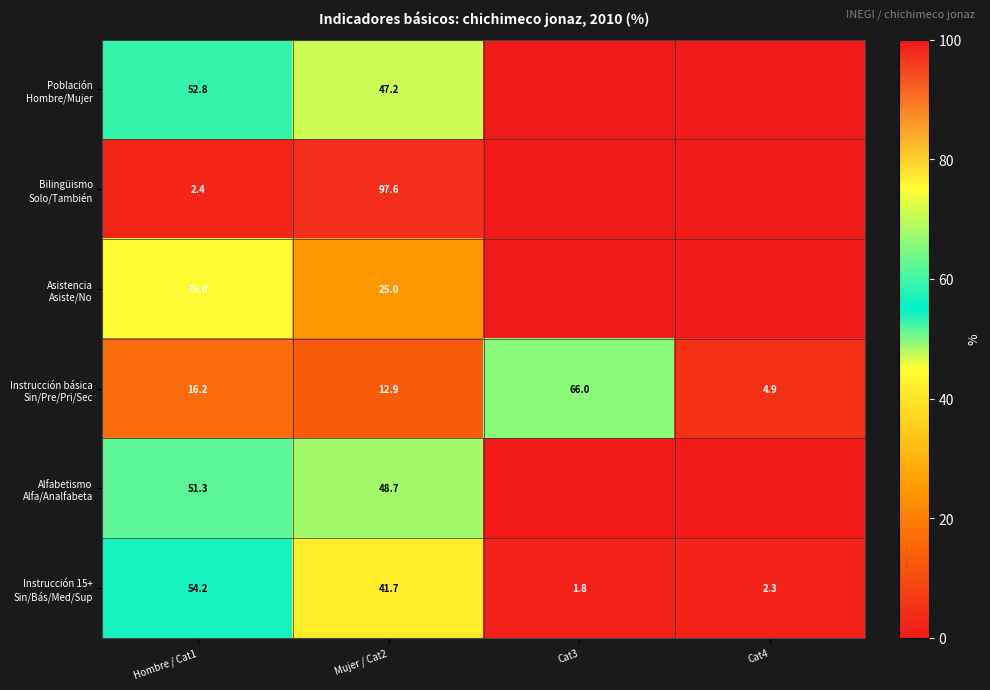

What is the difference between the highest and lowest values at Hombre / Cat1?

72.6